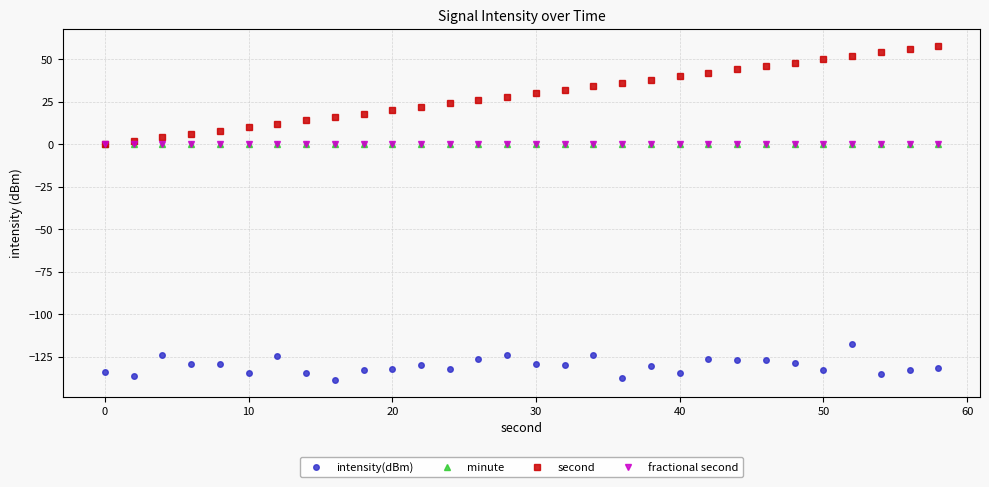

Does the chart have visible grid lines?

Yes